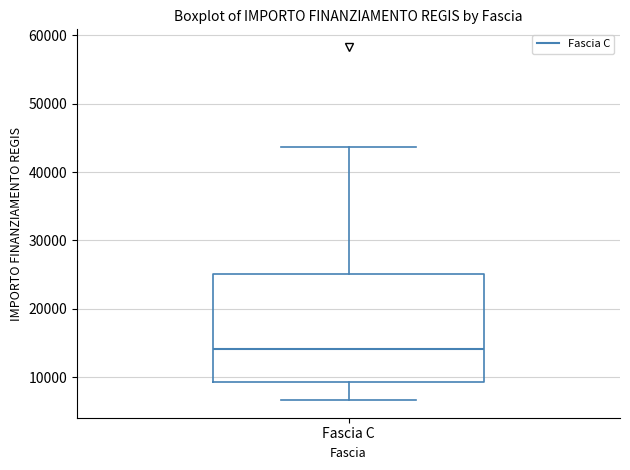

Transcribe this box plot: give where the median line is, the range the box spans, and where the two whiskers end, as read against the y-axis. The values are not printed on the chart, so give them approximately, as read against the axis.

median 14000, box 9000 to 25000, whiskers 7000 to 44000